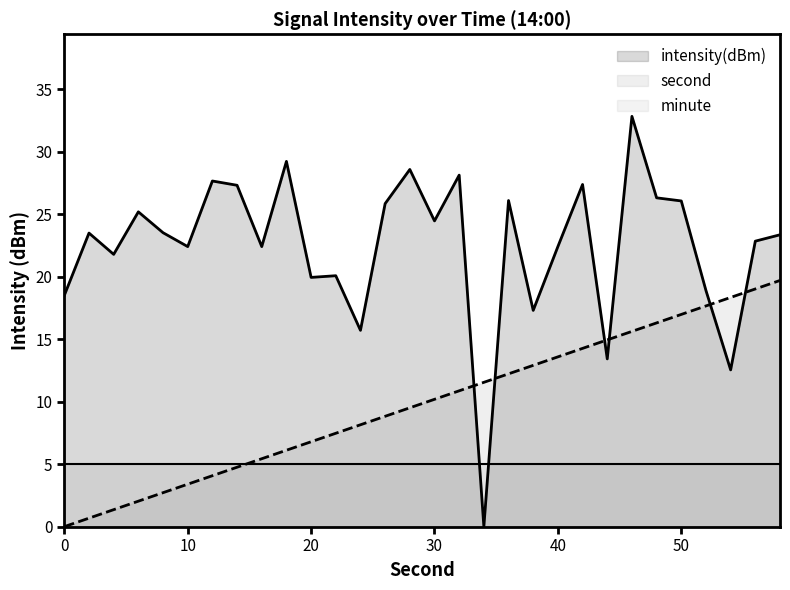

How many values in the second series are below 10?

15